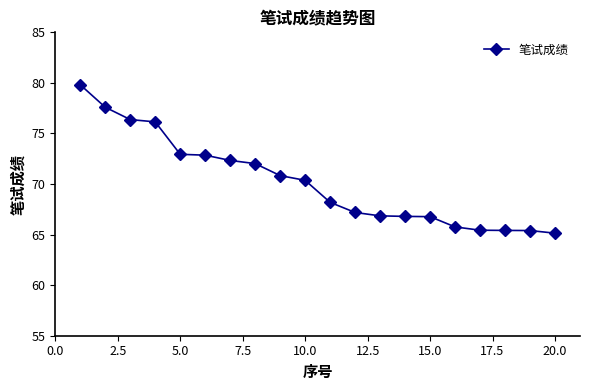

What is the maximum value shown in the chart?

79.8